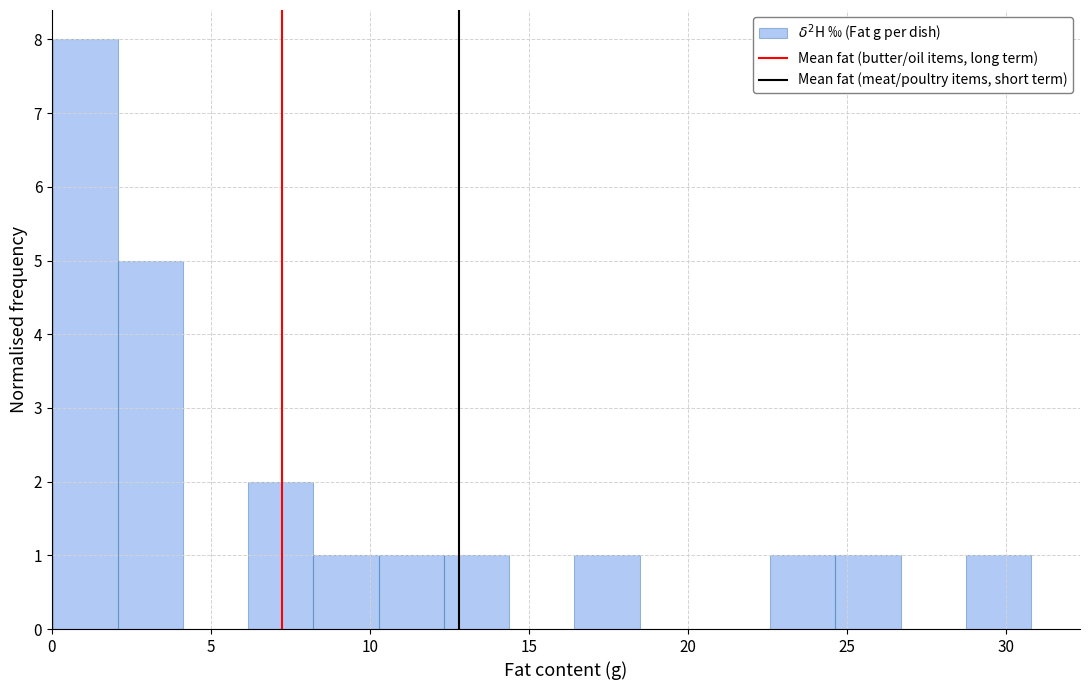

Over which range of the x-axis is the bar tallest?

0.0 to 2.0